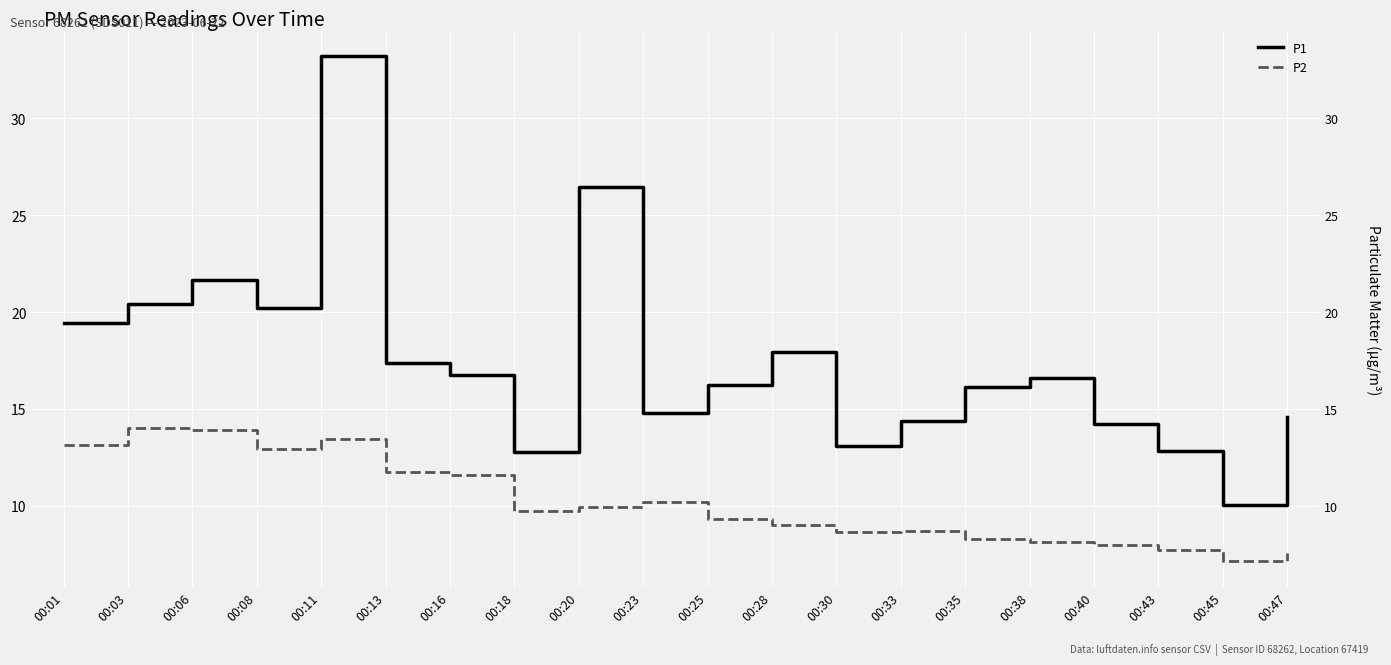

Reading left to right, list all the values displayed in this chart.

P1: 00:01=19.4	00:03=20.4	00:06=21.6	00:08=20.2	00:11=33.2	00:13=17.4	00:16=16.7	00:18=12.8	00:20=26.4	00:23=14.8	00:25=16.2	00:28=17.9	00:30=13.1	00:33=14.4	00:35=16.1	00:38=16.6	00:40=14.2	00:43=12.8	00:45=10.1	00:47=14.6
P2: 00:01=13.2	00:03=14.0	00:06=13.9	00:08=12.9	00:11=13.4	00:13=11.8	00:16=11.6	00:18=9.8	00:20=9.9	00:23=10.2	00:25=9.3	00:28=9.0	00:30=8.6	00:33=8.7	00:35=8.3	00:38=8.1	00:40=8.0	00:43=7.7	00:45=7.1	00:47=7.6